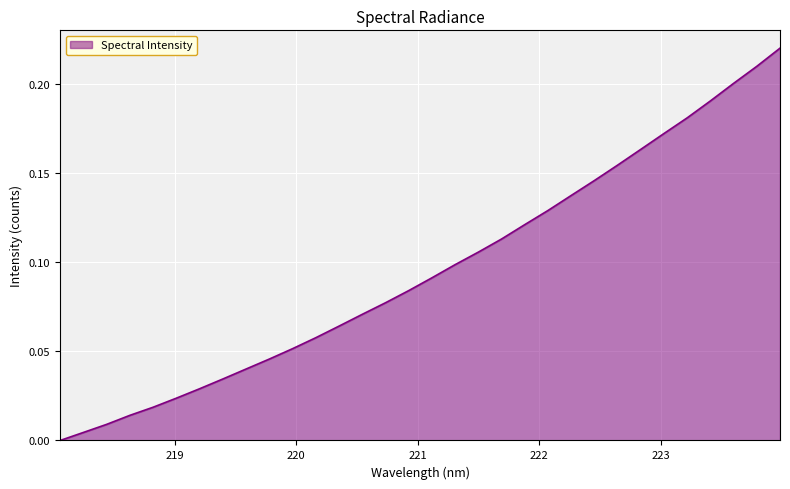

List the labels in order of value, smallest first.

218.0596, 218.2508, 218.442, 218.6332, 218.8244, 219.0156, 219.2067, 219.3979, 219.589, 219.7801, 219.9712, 220.1623, 220.3533, 220.5444, 220.7354, 220.9264, 221.1174, 221.3083, 221.4993, 221.6902, 221.8812, 222.0721, 222.263, 222.4538, 222.6447, 222.8355, 223.0264, 223.2172, 223.408, 223.5987, 223.7895, 223.9802